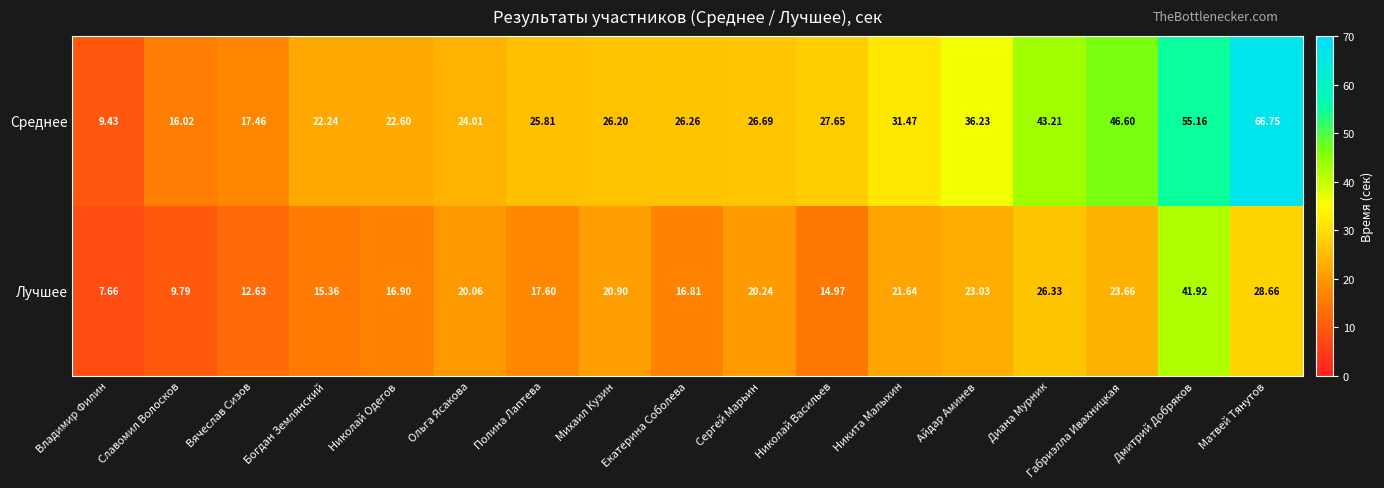

Which series has the largest total across all categories?

Среднее